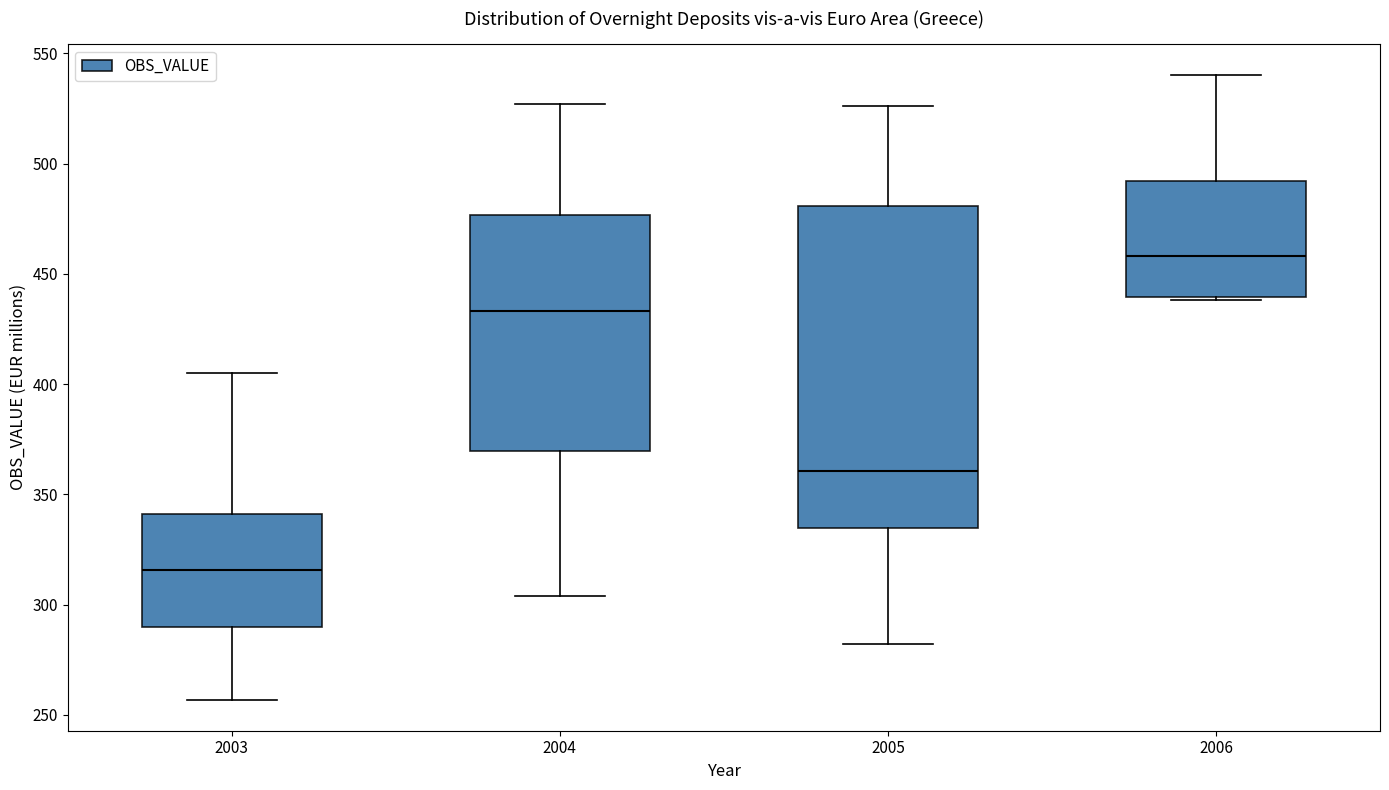

Reading left to right, read every box against the y-axis: the position of its median line, the range the box covers, and the ends of its whiskers. The values are not printed on the chart, so give them approximately, as read against the axis.

2003: median 315, box 290 to 340, whiskers 255 to 405
2004: median 435, box 370 to 475, whiskers 305 to 525
2005: median 360, box 335 to 480, whiskers 280 to 525
2006: median 460, box 440 to 490, whiskers 440 to 540